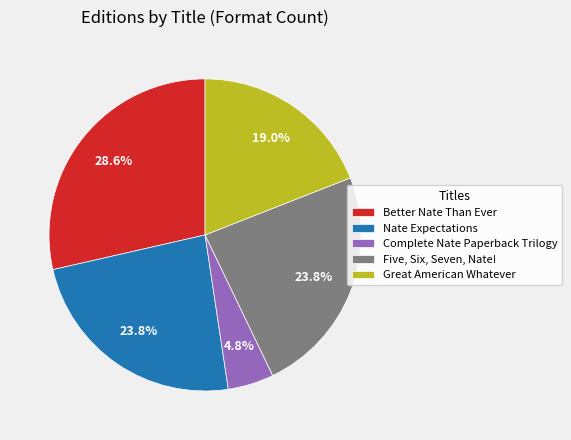

Which has a higher value, Great American Whatever or Nate Expectations?

Nate Expectations